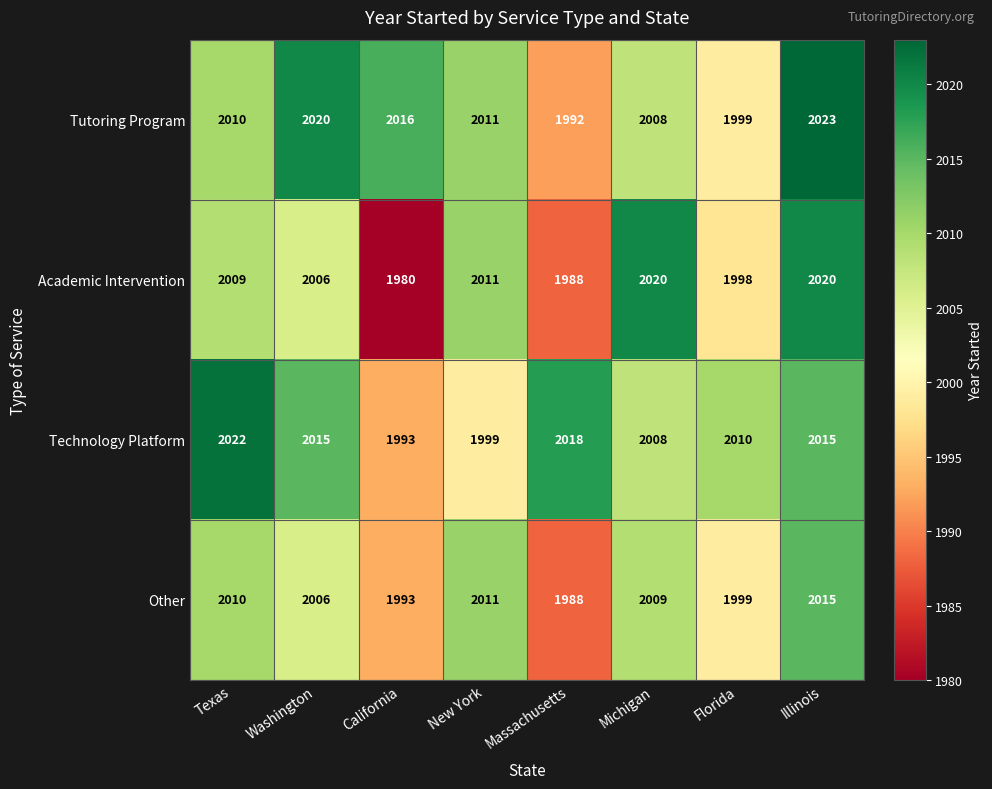

At how many categories does at least one series exceed 2017?

5